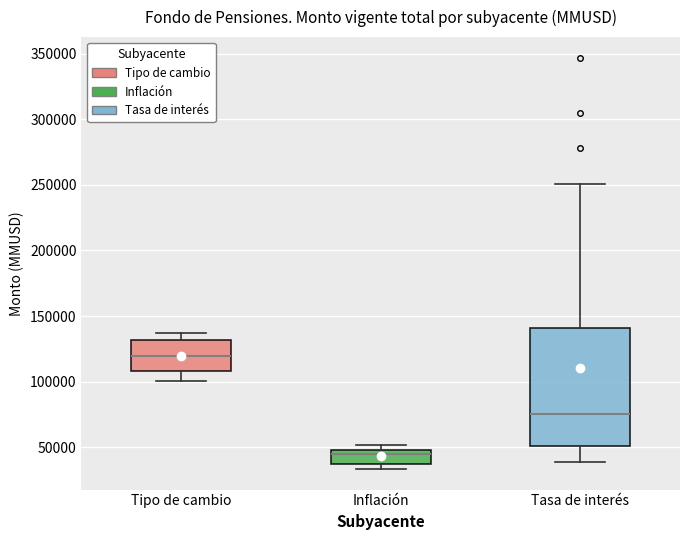

Where is the upper edge of the box for Tasa de interés on the y-axis? The values are not printed on the chart, so give them approximately, as read against the axis.

140000